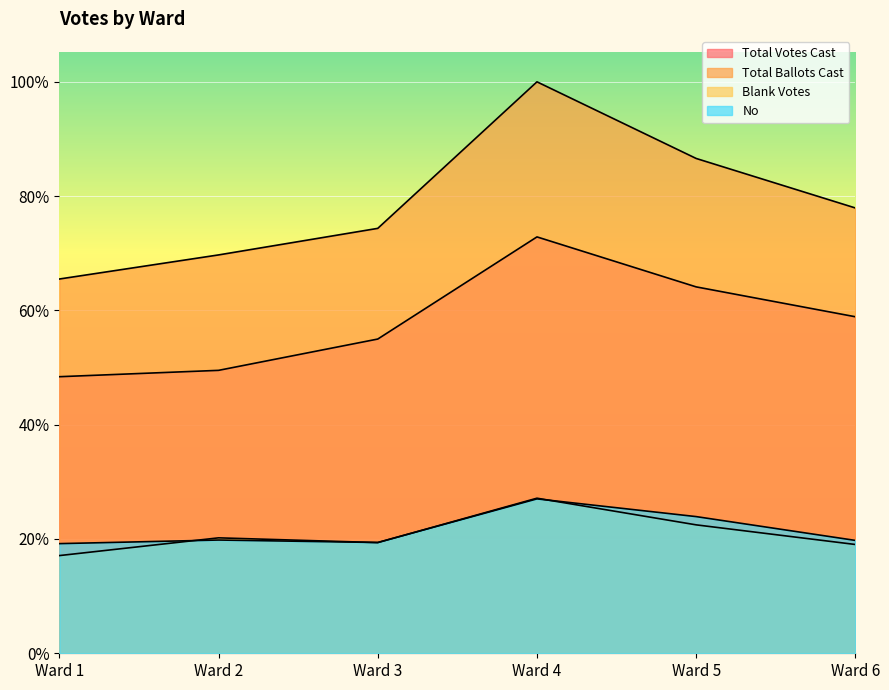

What is the spread (max minus min) of values at Ward 3?

3313